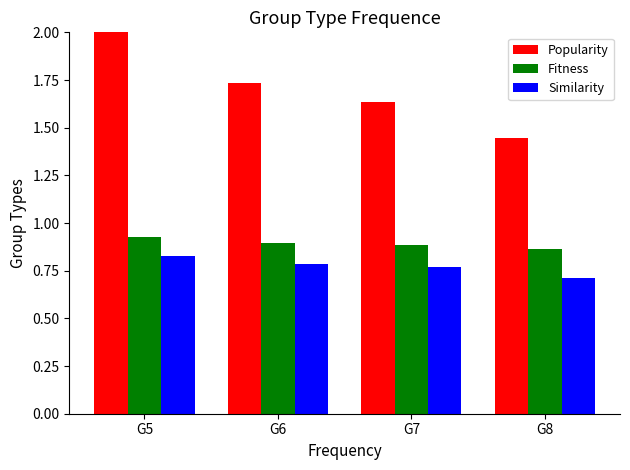

What is the total value across all series at G7?

3.3